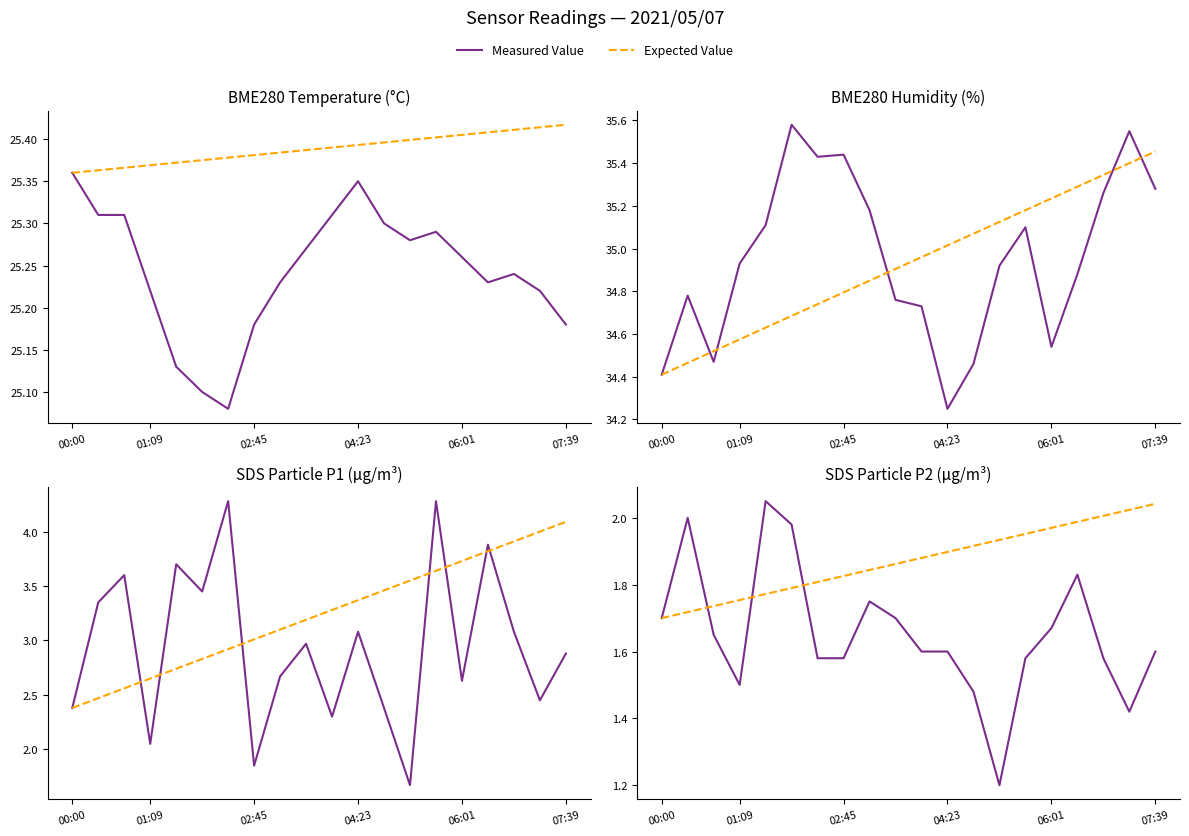

What are all the series names shown in the legend?

Measured Value, Expected Value